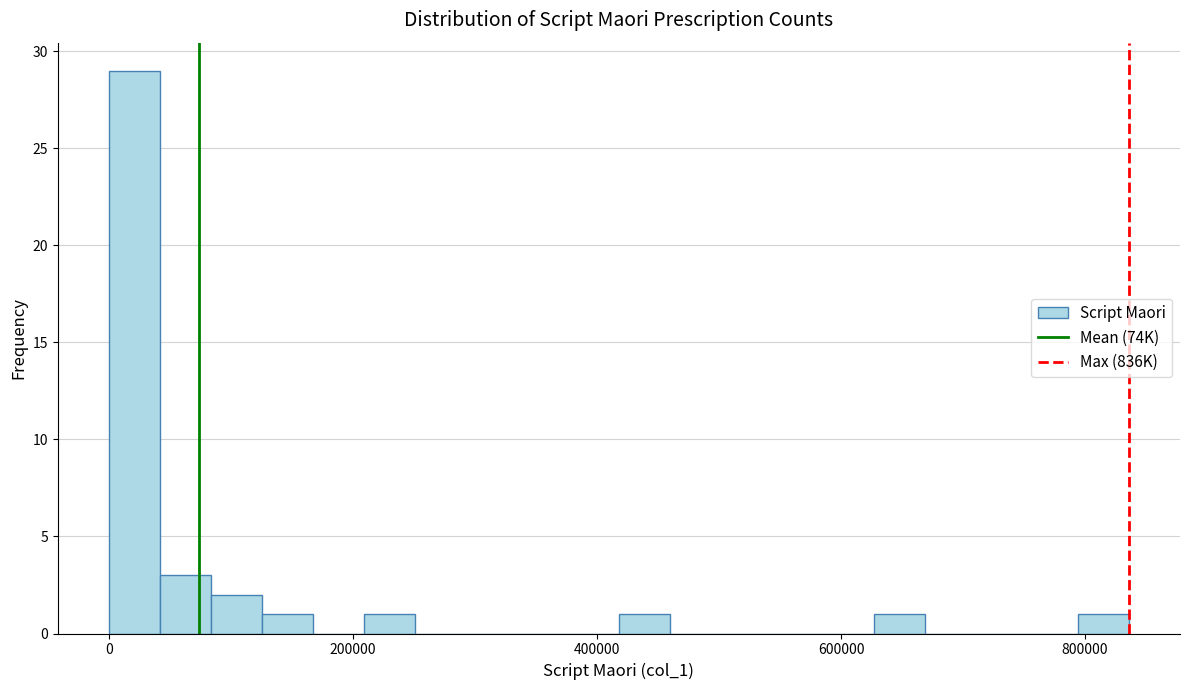

Around what value on the x-axis is the tallest bar? Give the approximate position of its centre, as read against the axis.

20000